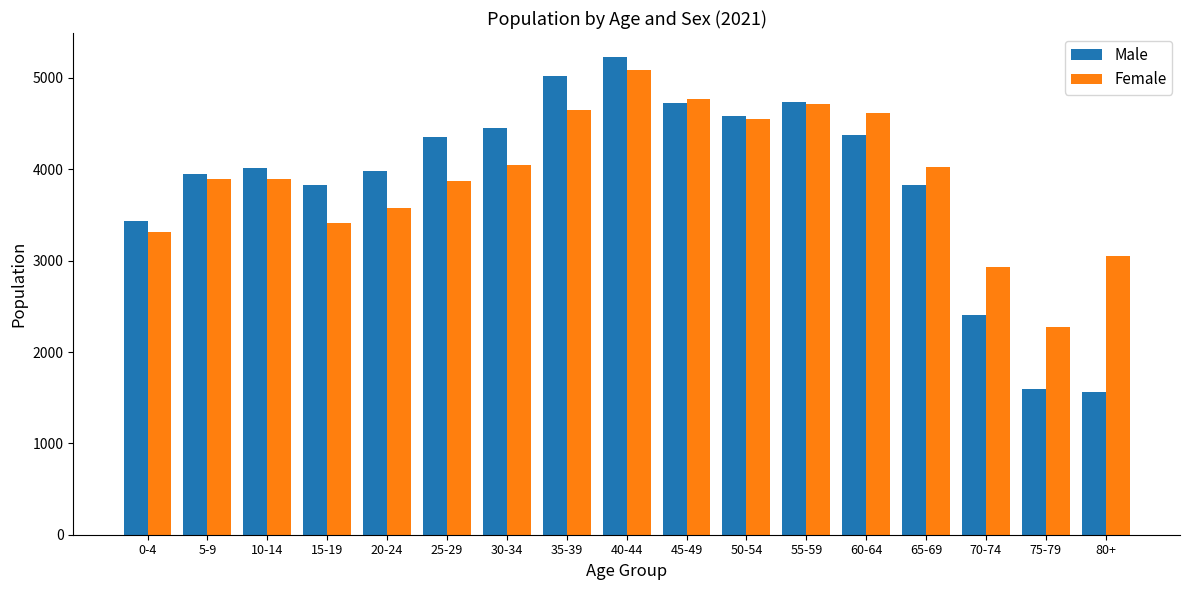

How many series are shown in this chart?

2